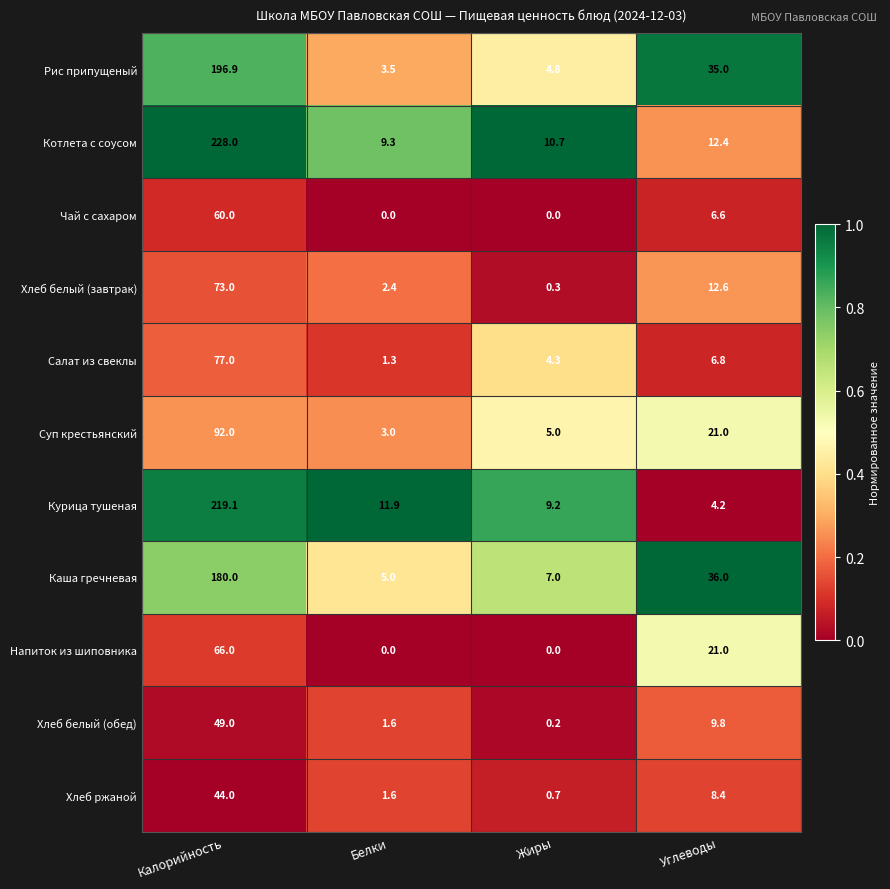

What is the difference between the maximum and minimum values in the Котлета с соусом series?

218.7